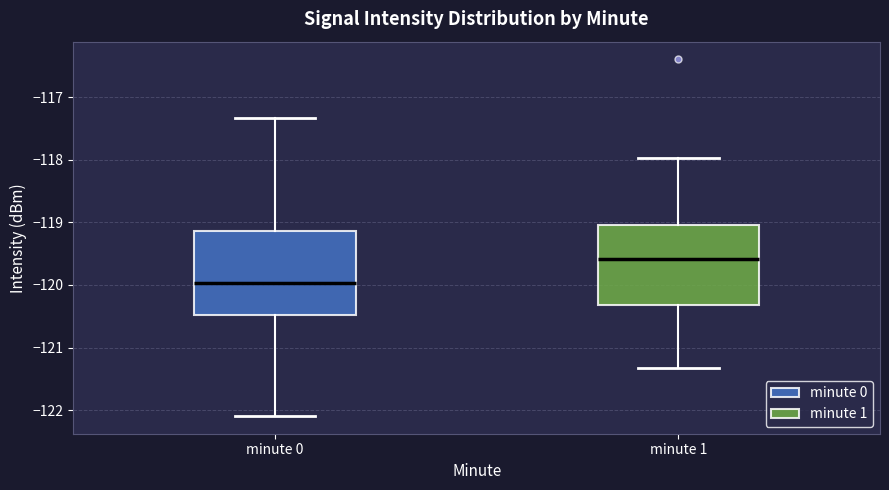

Which box's median line is the lowest?

minute 0